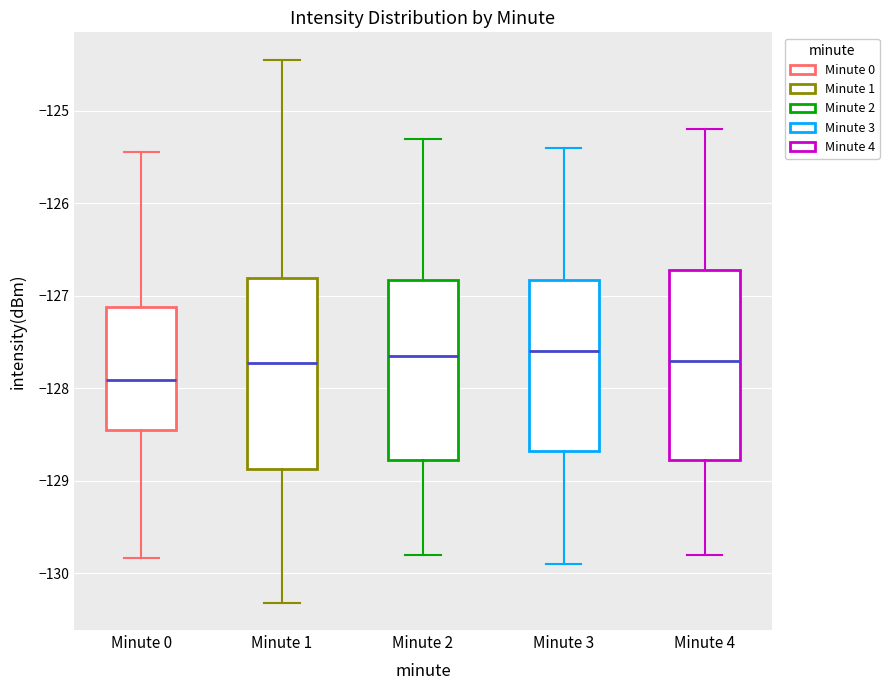

Where does the median line of the box for Minute 2 sit on the y-axis? The values are not printed on the chart, so give them approximately, as read against the axis.

-127.6